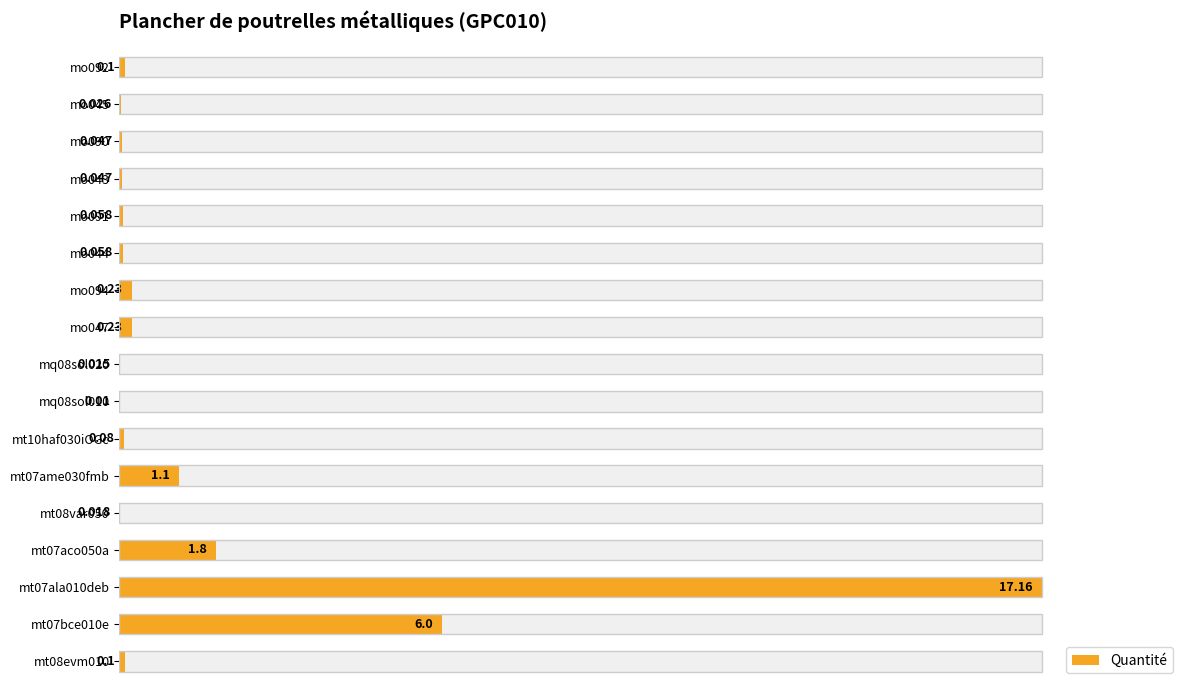

Reading right to left, list all the values displayed in this chart.

0.6	0.2	0.3	0.3	0.3	0.3	1.3	1.3	0.1	0.1	0.5	6.4	0.1	10.5	100.0	35.0	0.6